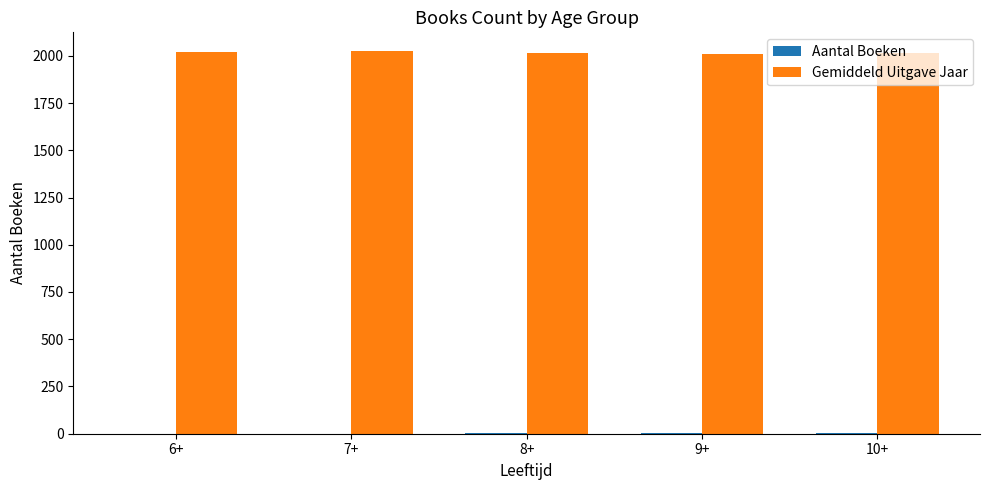

The value of Gemiddeld Uitgave Jaar at 8+ is 2013. True or false?

True